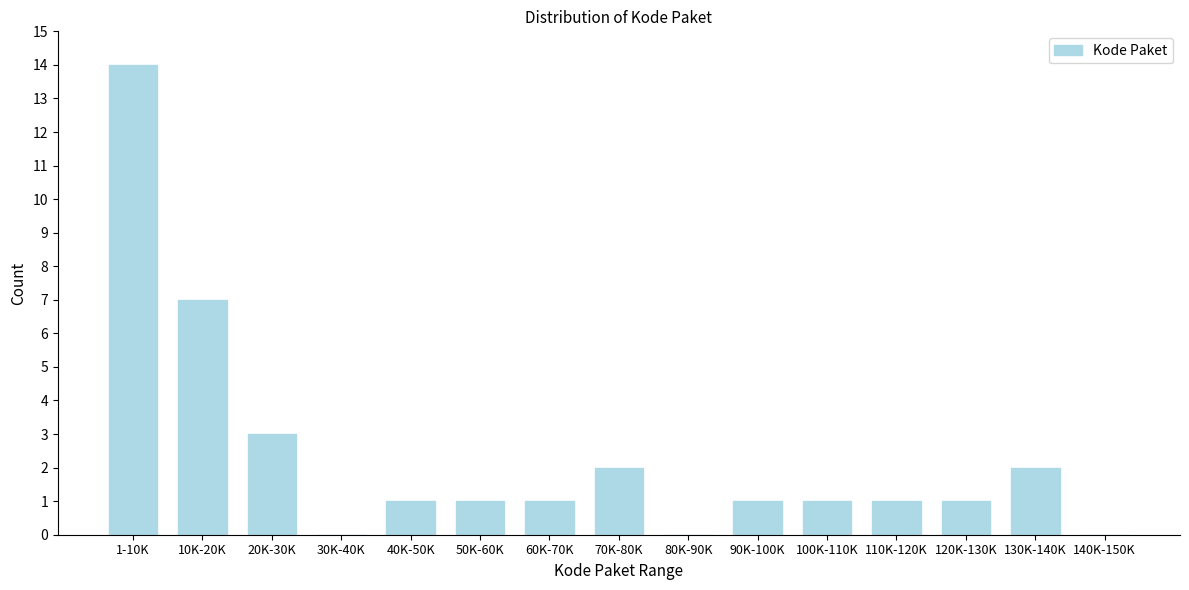

Reading left to right, extract all data points from this chart.

1-10K=14	10K-20K=7	20K-30K=3	30K-40K=0	40K-50K=1	50K-60K=1	60K-70K=1	70K-80K=2	80K-90K=0	90K-100K=1	100K-110K=1	110K-120K=1	120K-130K=1	130K-140K=2	140K-150K=0